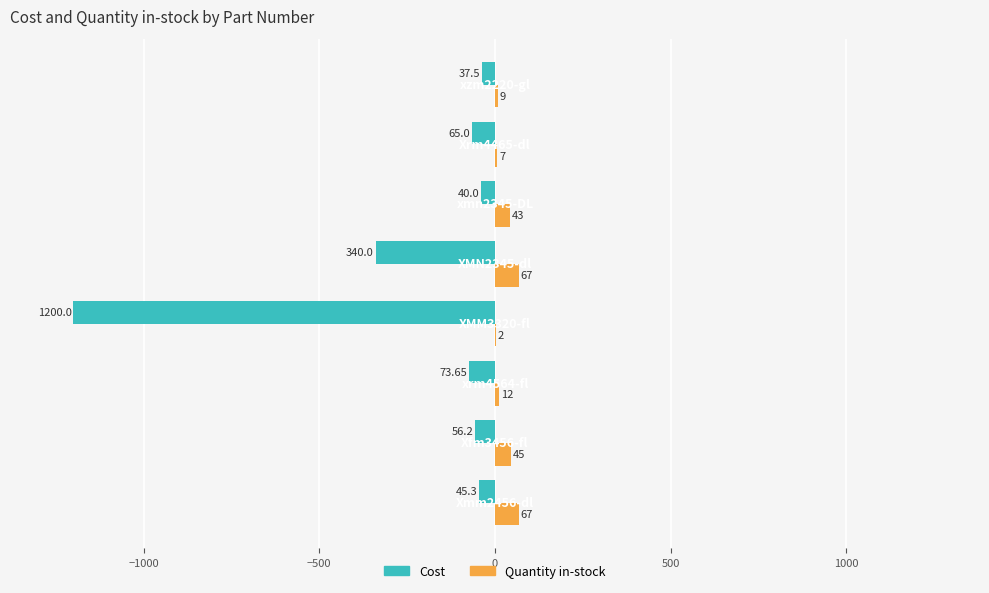

What is the sum of all Quantity in-stock values?

252.0